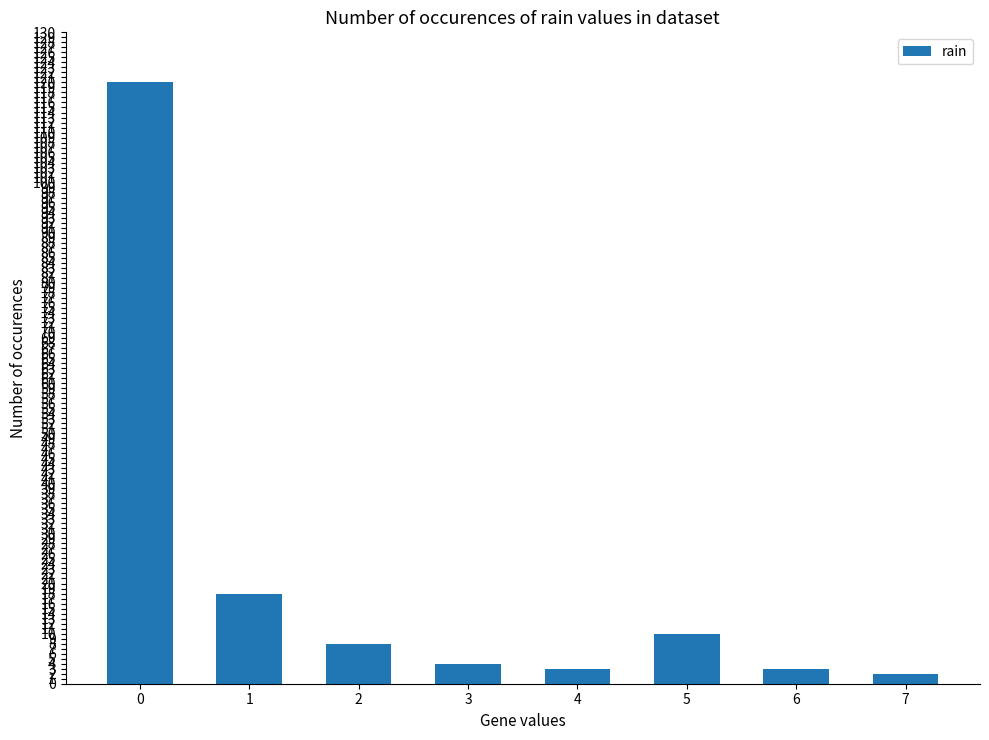

What is the maximum value shown in the chart?

120